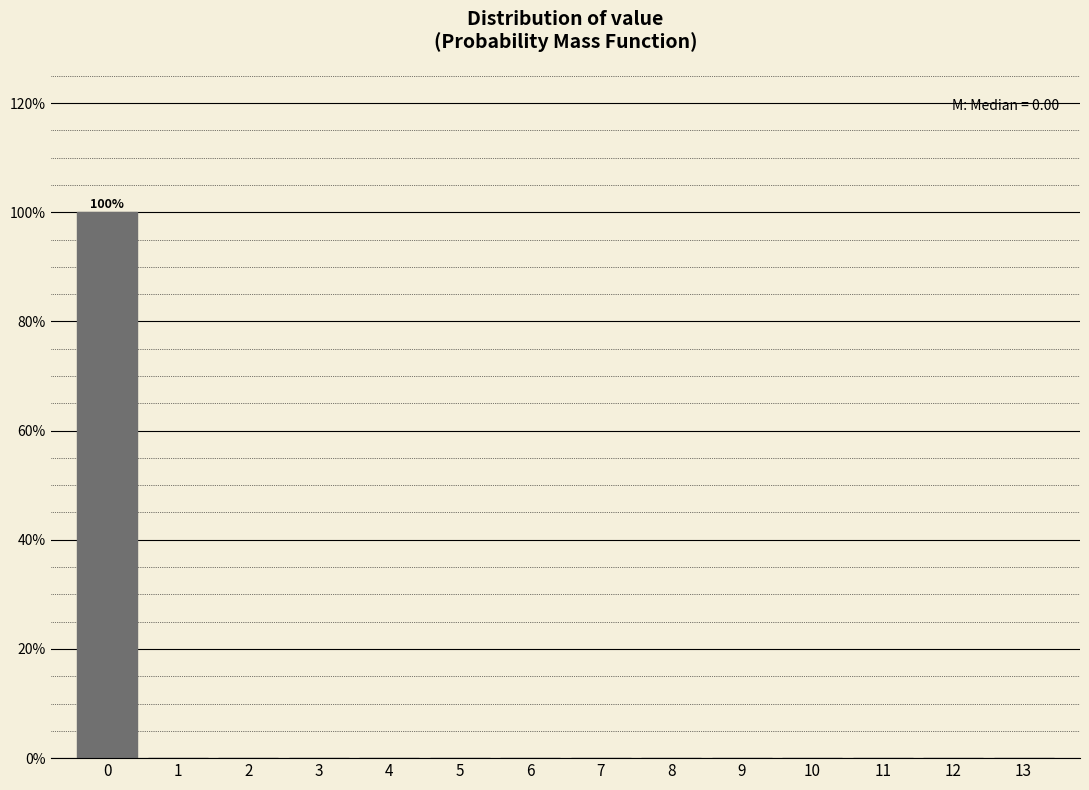

Reading left to right, extract all data points from this chart.

0=100	1=0	2=0	3=0	4=0	5=0	6=0	7=0	8=0	9=0	10=0	11=0	12=0	13=0